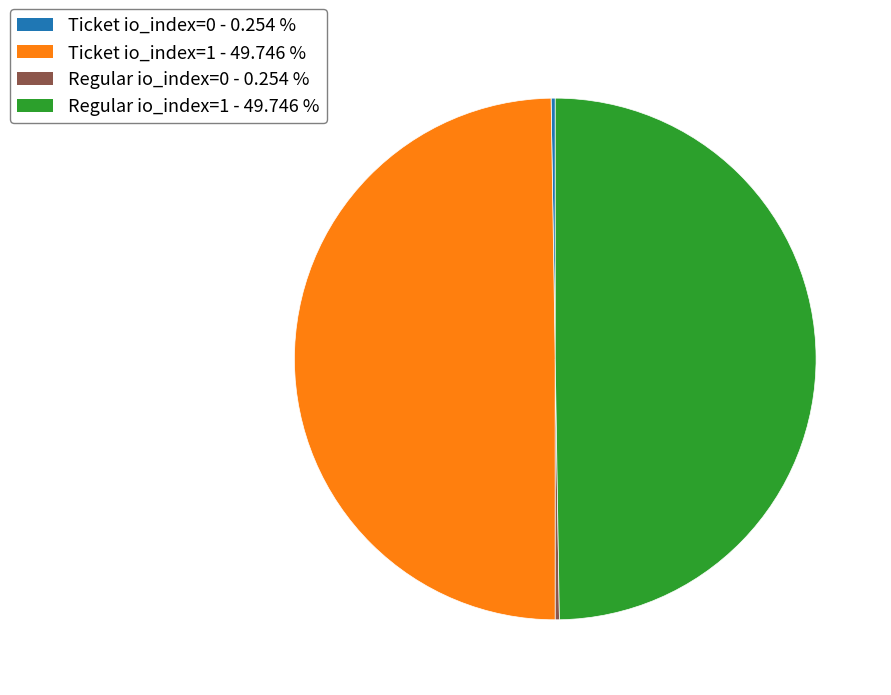

Is Ticket io_index=1 - 49.746 % the majority of the pie?

No